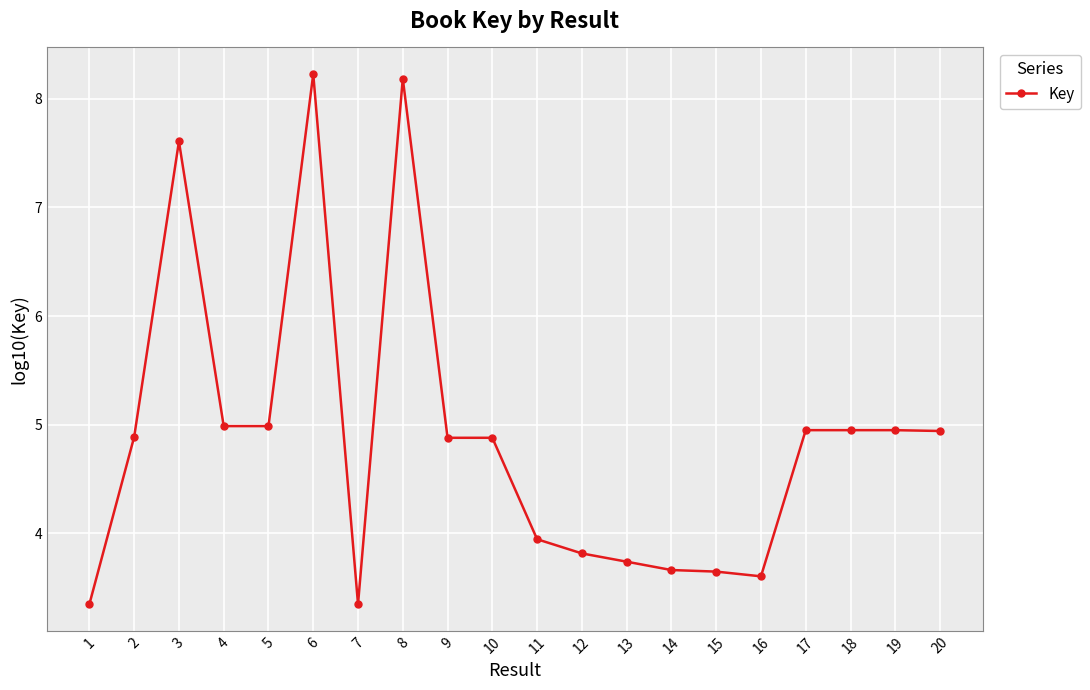

What is the minimum value shown in the chart?

3.3